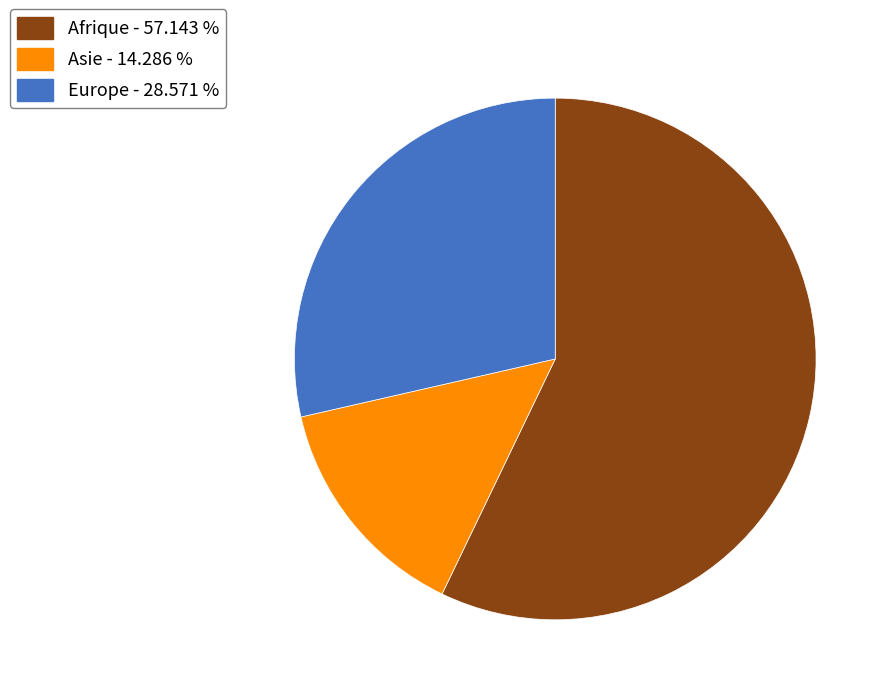

Which slice is the smallest?

Asie - 14.286 %